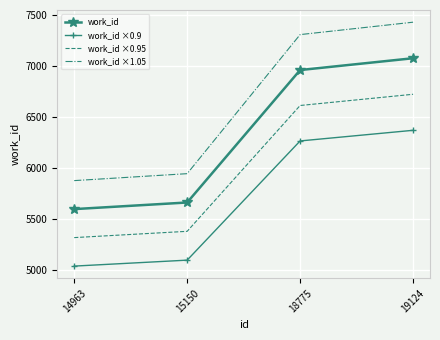

At how many categories does at least one series exceed 6169?

2